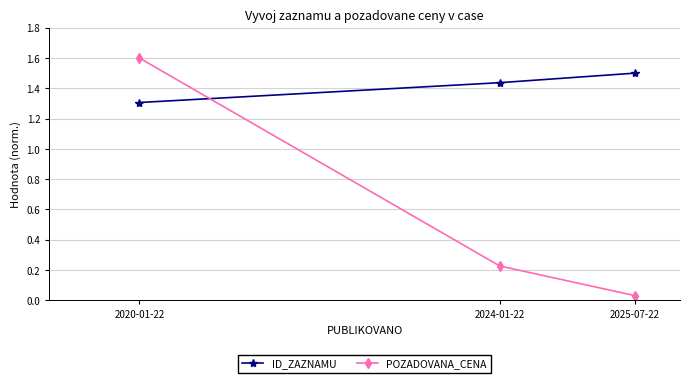

At which label is POZADOVANA_CENA closest to 0?

2025-07-22